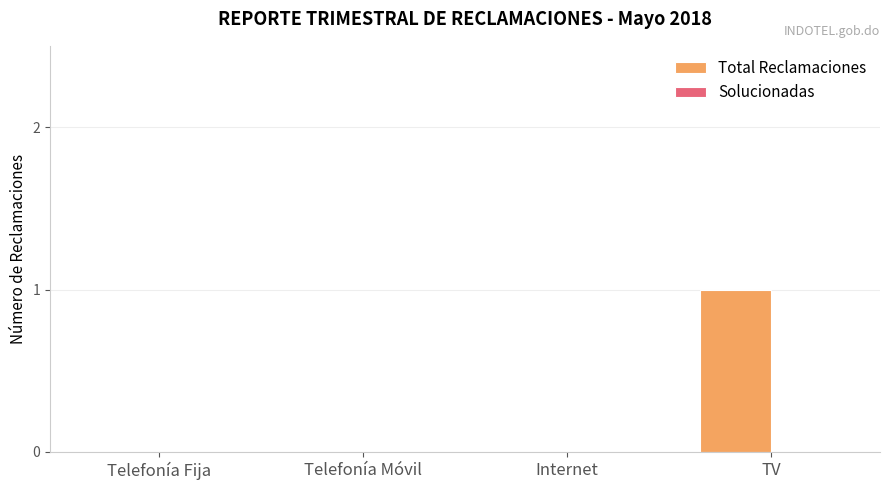

Which category has the highest value across all series?

TV